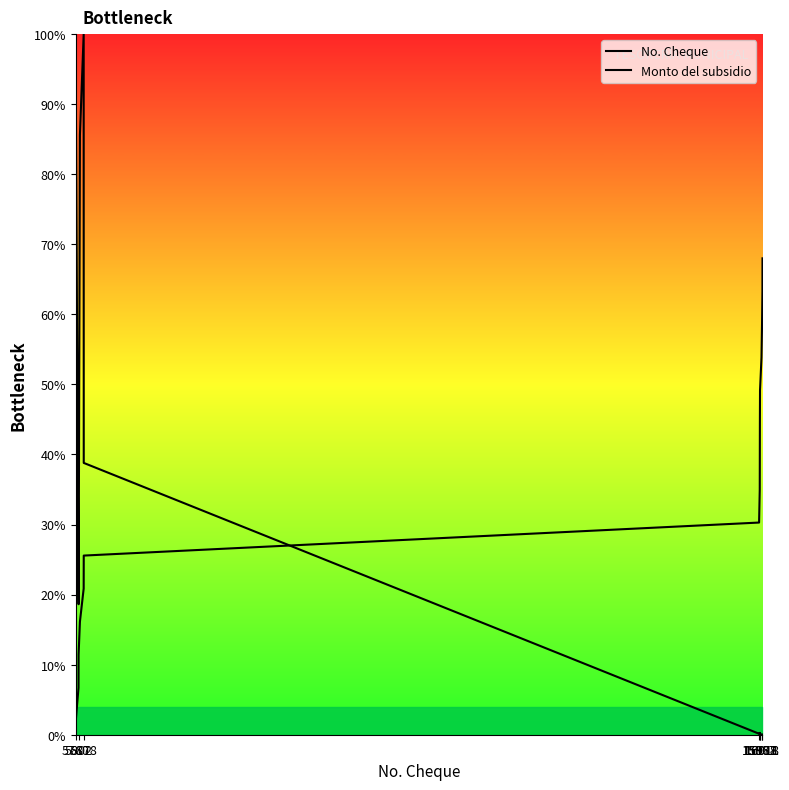

Which has a higher value, 16011 or 15967?

15967